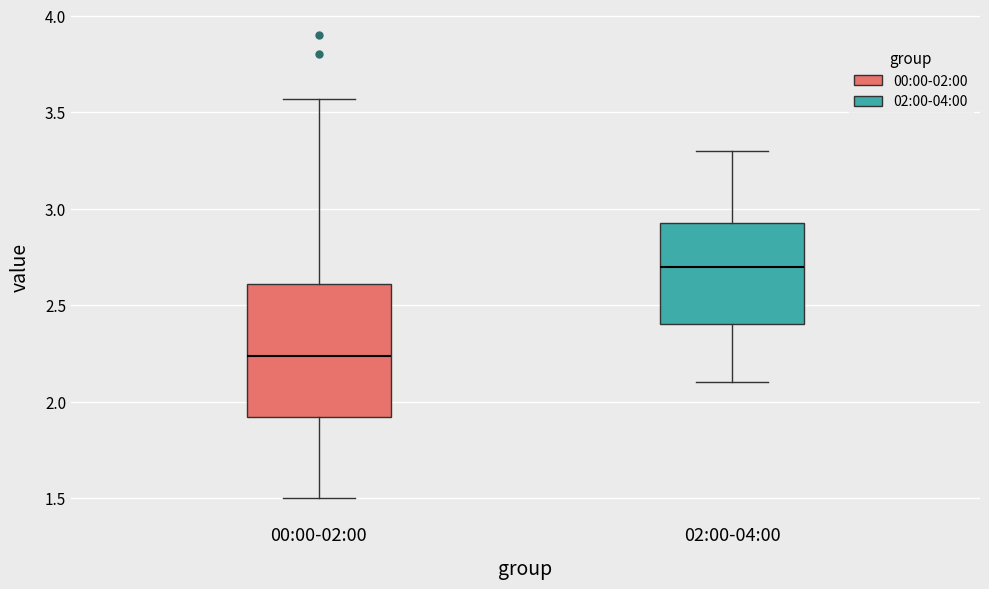

Which box is the tallest, from its lower edge to its upper edge?

00:00-02:00